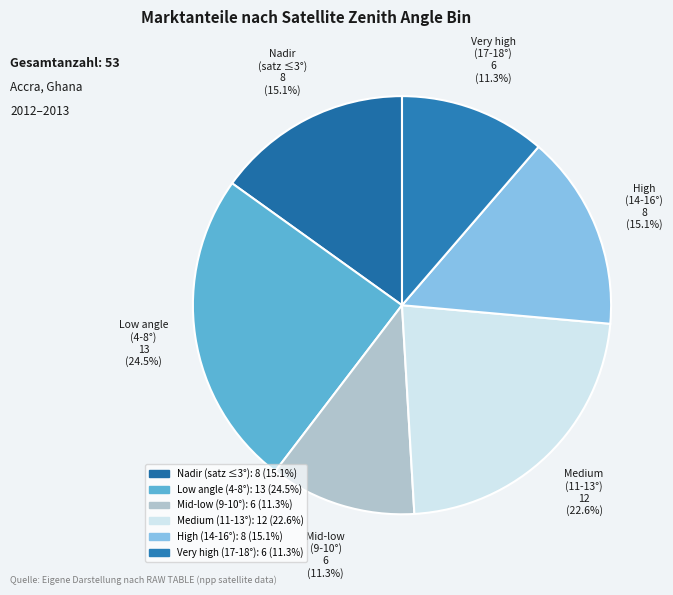

Count the number of slices in the pie.

6